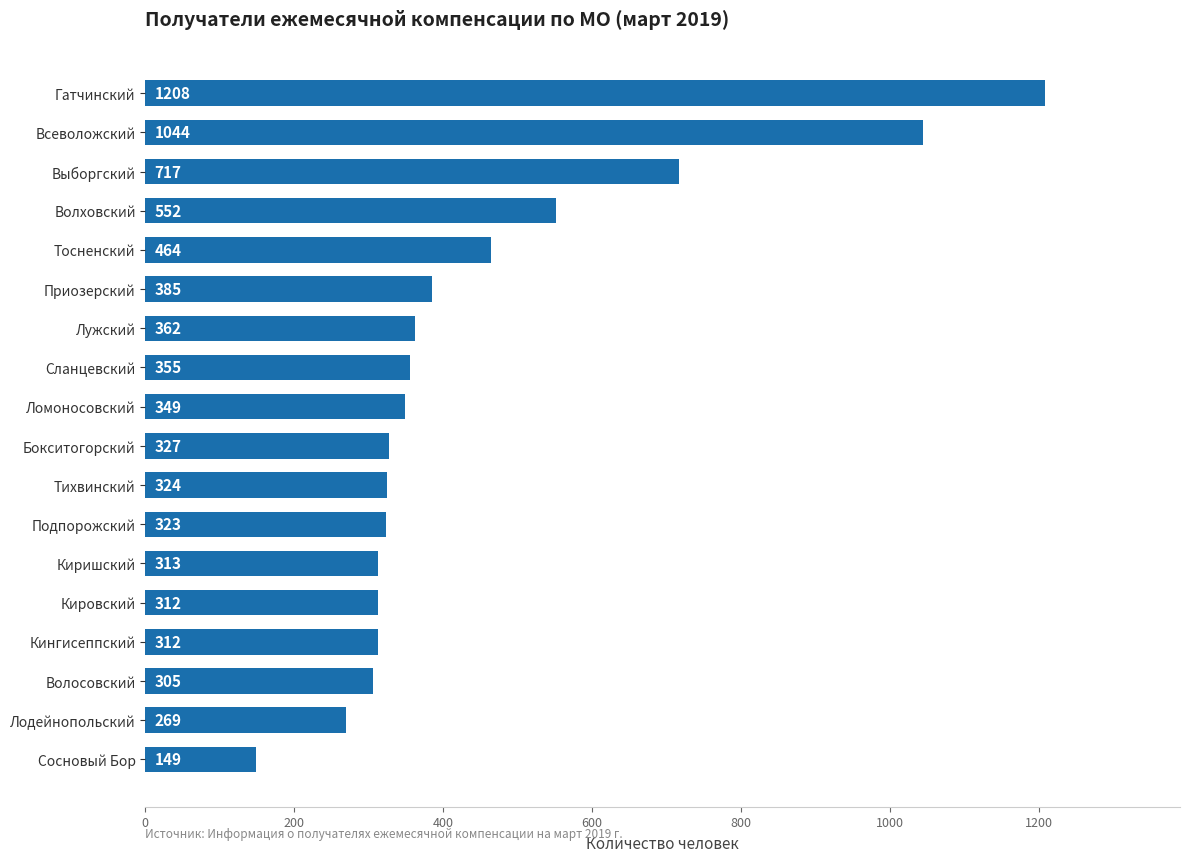

What is the label of the 8th bar from the top?

Сланцевский